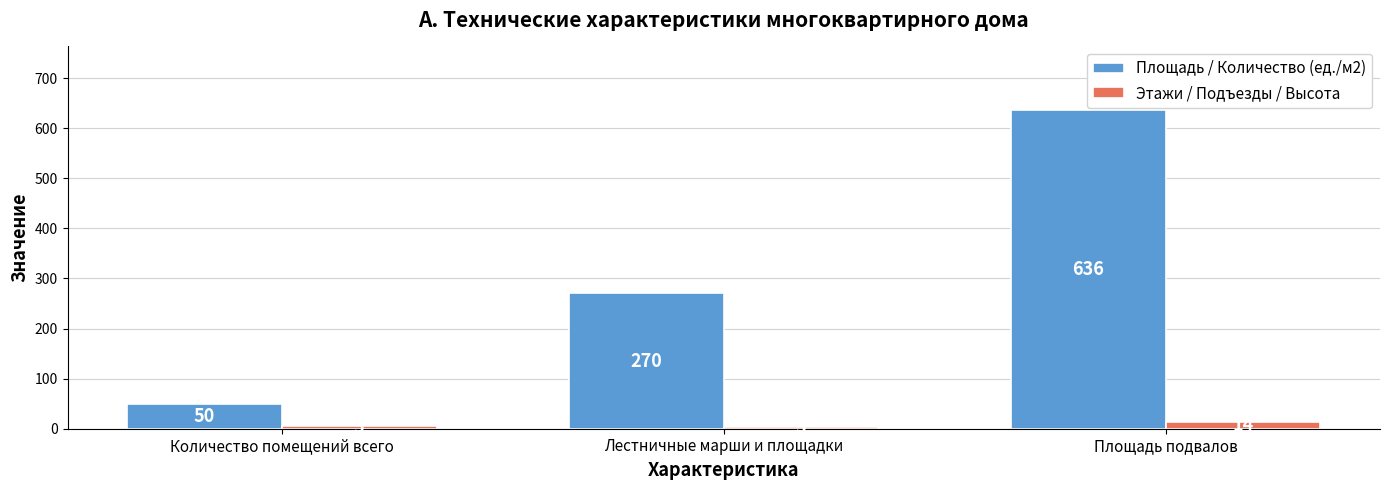

How many bars are there in total?

6